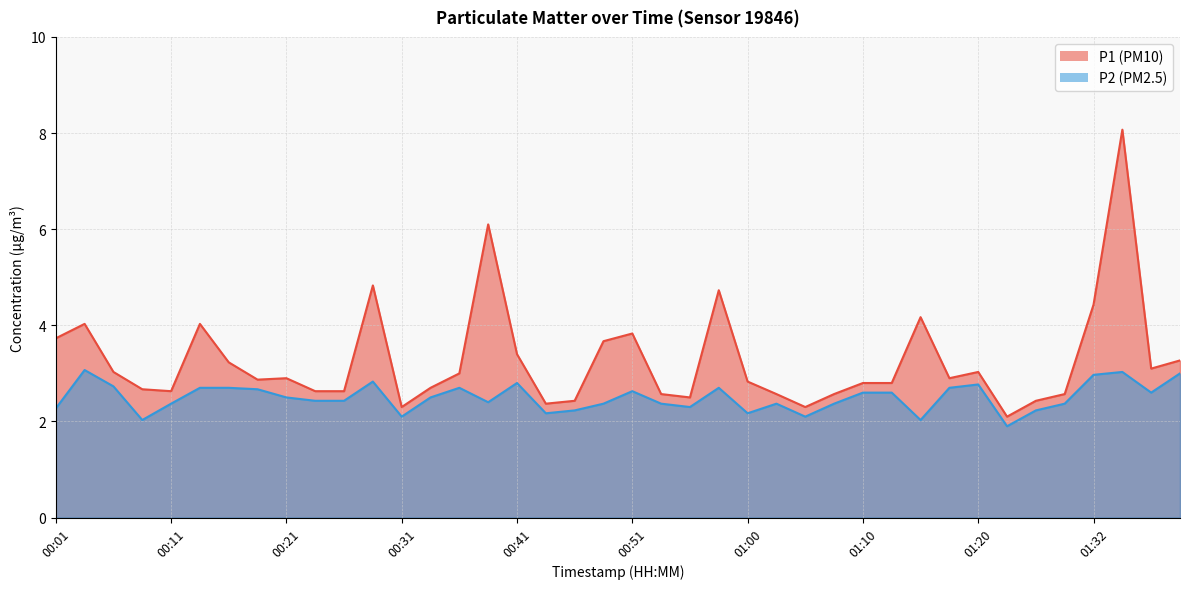

True or false: P2 has a value of 3.3 at 00:09.

False